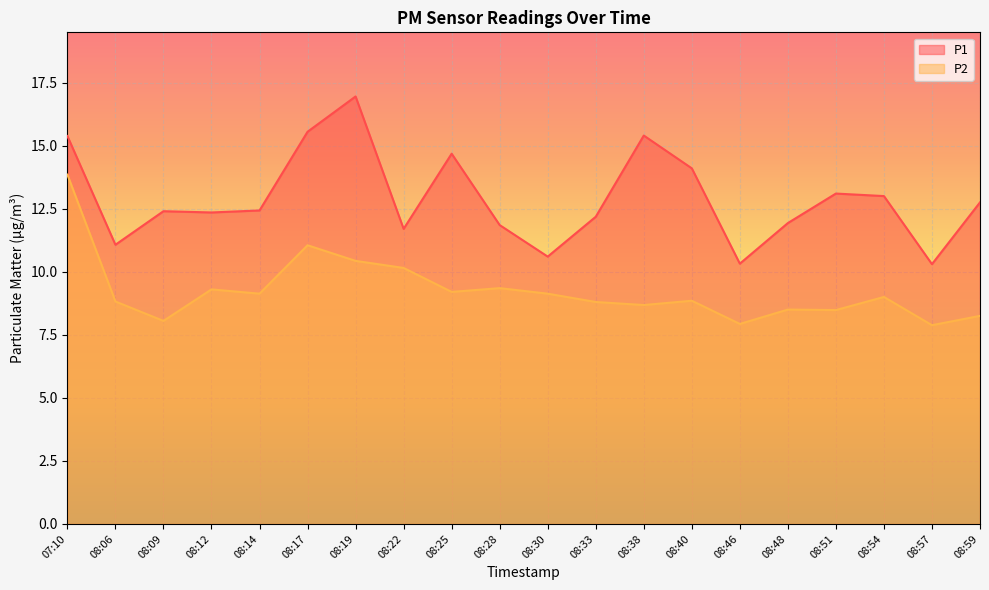

Reading left to right, extract all data points from this chart.

P1: 07:10=15.4	08:06=11.1	08:09=12.4	08:12=12.3	08:14=12.4	08:17=15.6	08:19=16.9	08:22=11.7	08:25=14.7	08:28=11.8	08:30=10.6	08:33=12.2	08:38=15.4	08:40=14.1	08:46=10.3	08:48=11.9	08:51=13.1	08:54=13.0	08:57=10.3	08:59=12.8
P2: 07:10=13.8	08:06=8.8	08:09=8.1	08:12=9.3	08:14=9.1	08:17=11.1	08:19=10.4	08:22=10.2	08:25=9.2	08:28=9.3	08:30=9.1	08:33=8.8	08:38=8.7	08:40=8.8	08:46=7.9	08:48=8.5	08:51=8.5	08:54=9.0	08:57=7.9	08:59=8.2